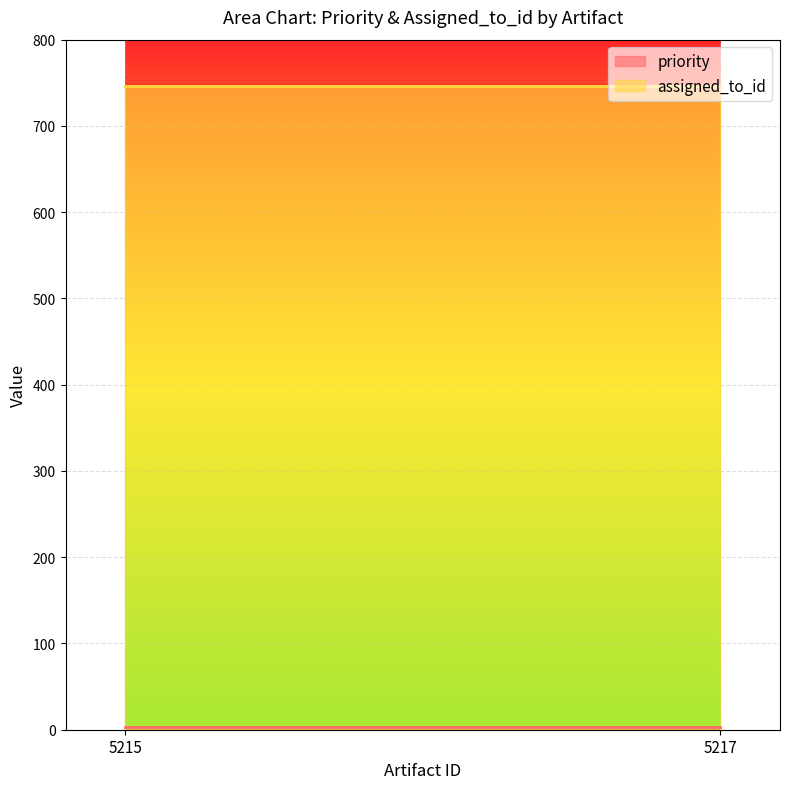

How many lines are shown in the chart?

2